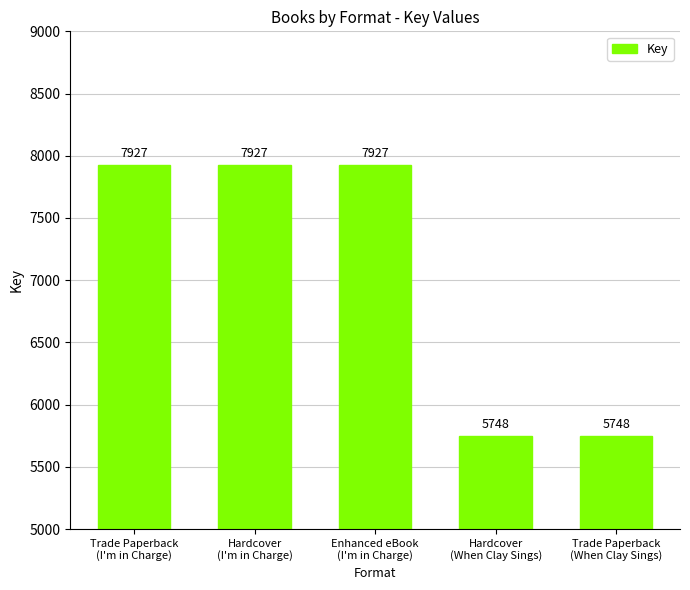

Does the chart contain any negative values?

No